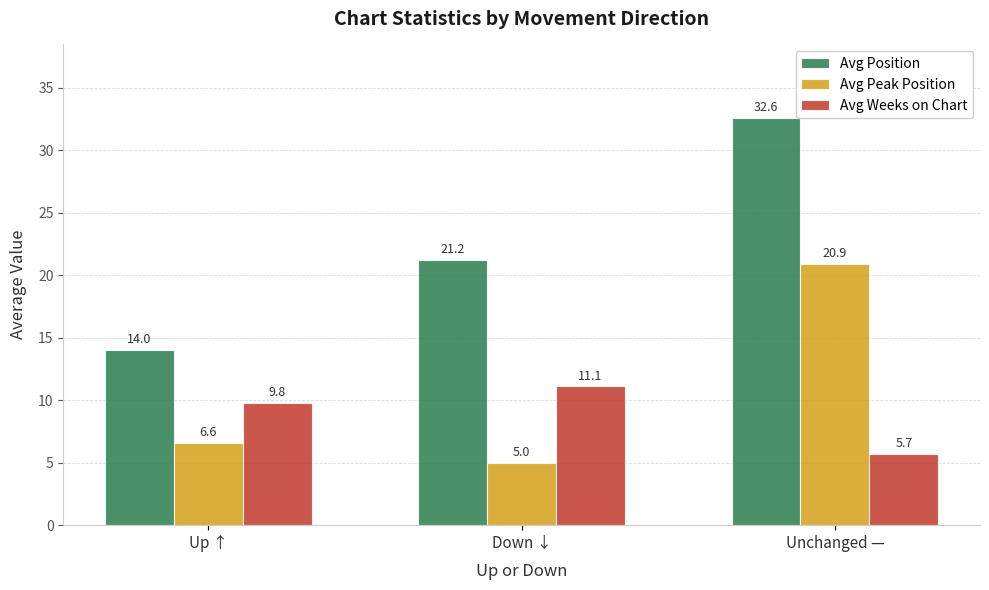

List the labels in order of Avg Position value, smallest first.

Up ↑, Down ↓, Unchanged —